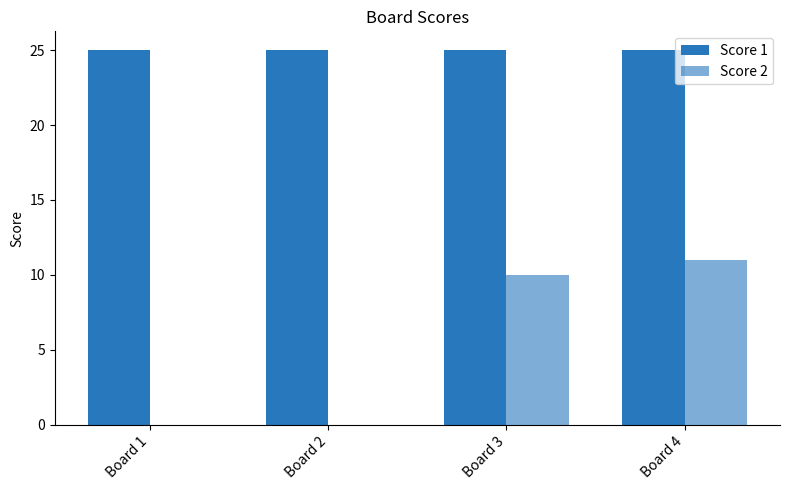

How many categories are shown in the chart?

4